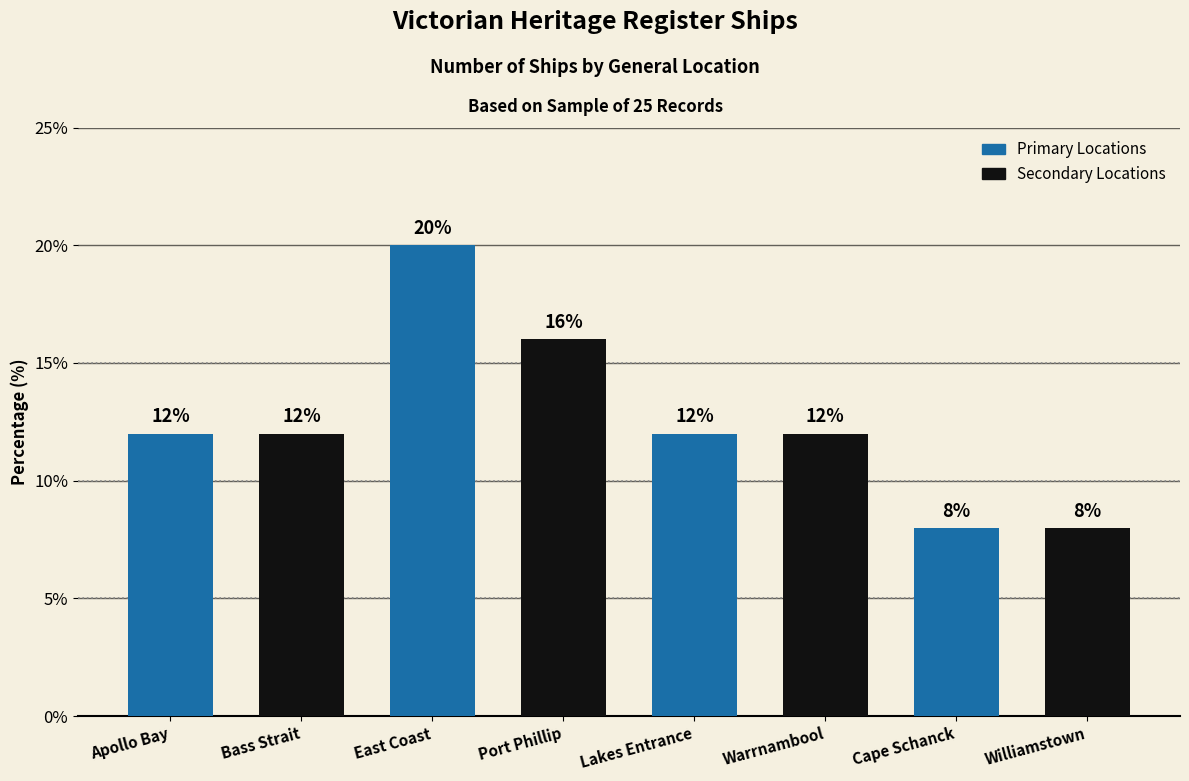

Read the value at Port Phillip.

16